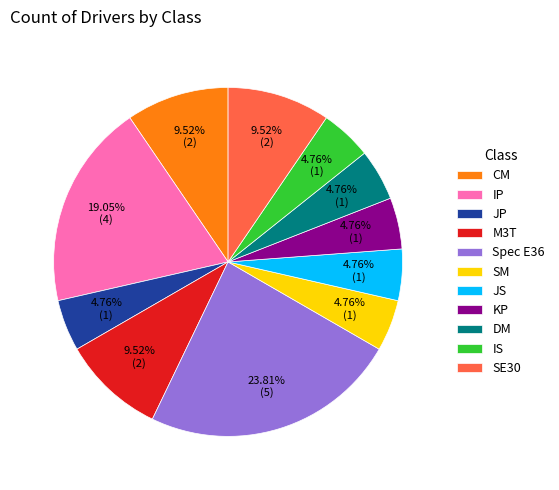

Does Spec E36 account for over 50% of the chart?

No